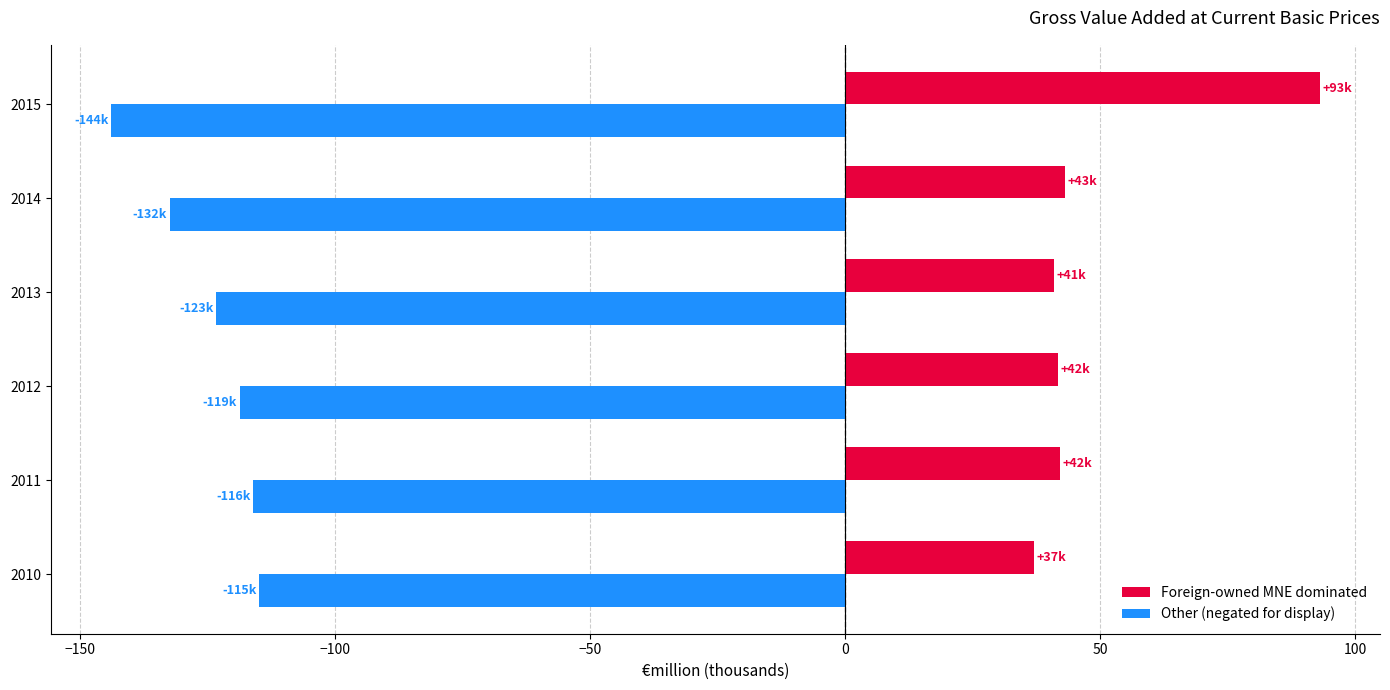

What is the greatest value displayed?

93.0